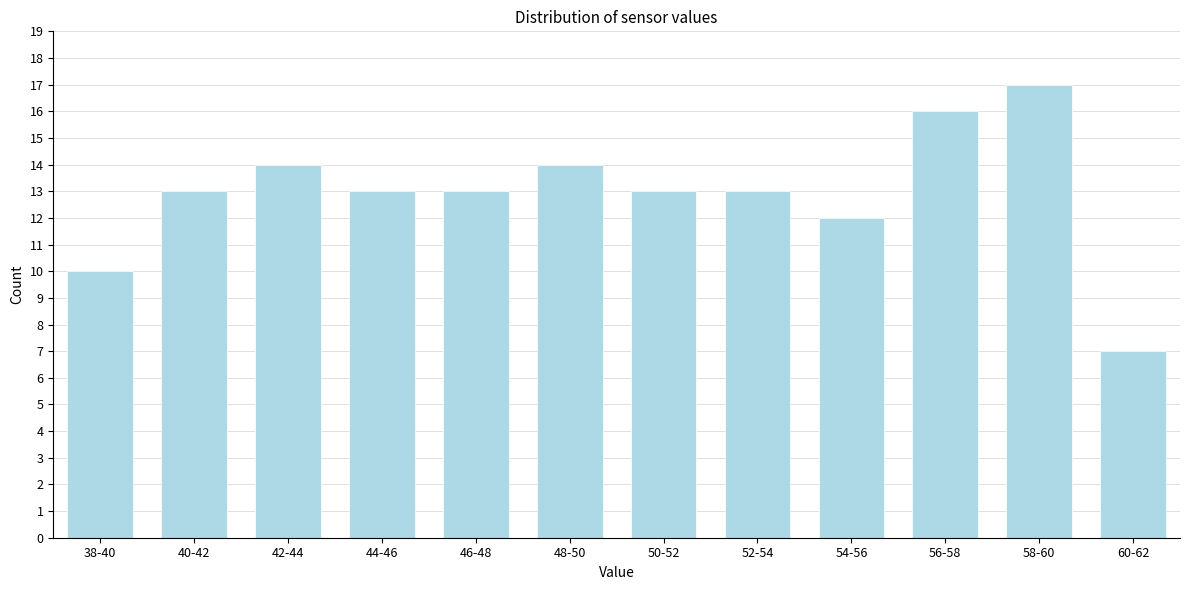

Reading right to left, extract all data points from this chart.

60-62=7	58-60=17	56-58=16	54-56=12	52-54=13	50-52=13	48-50=14	46-48=13	44-46=13	42-44=14	40-42=13	38-40=10